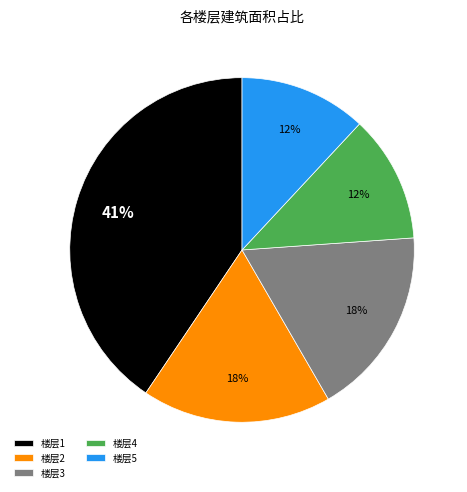

Is there any slice that represents more than half of the pie?

No